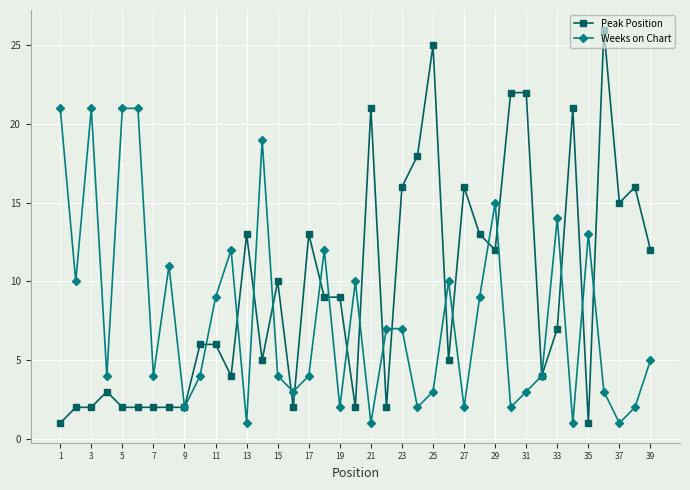

What is the lowest value of the Peak Position series?

1